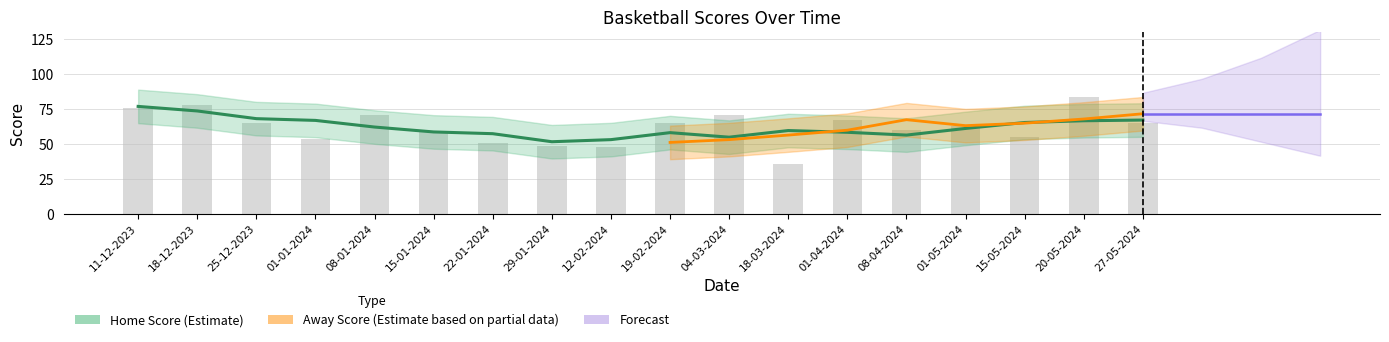

What is the minimum value shown in the chart?

36